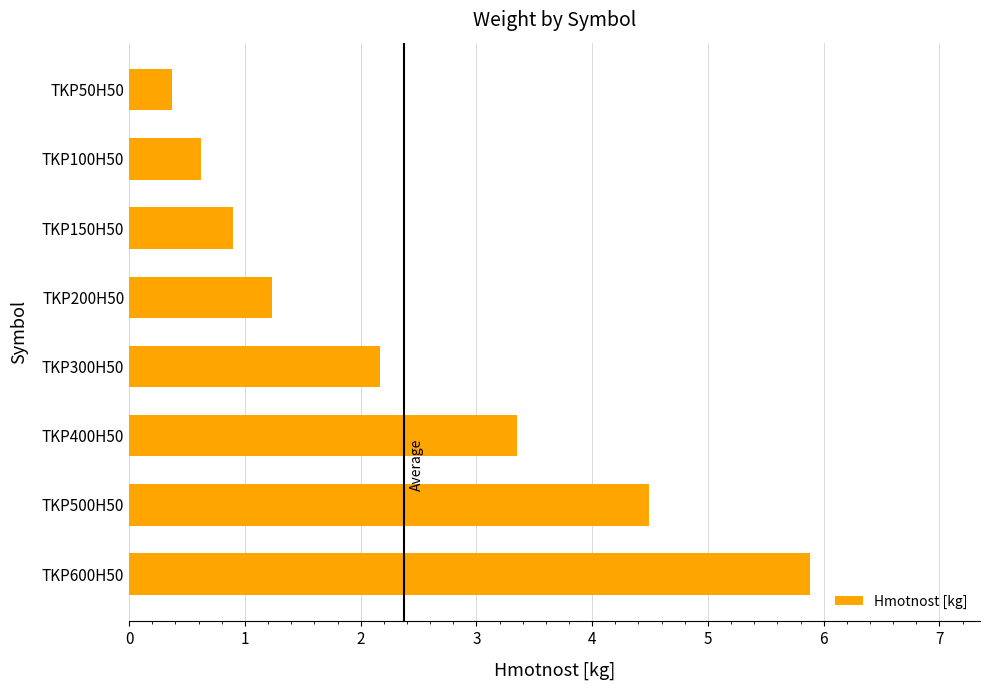

True or false: the data shows 0.6 at TKP50H50.

False